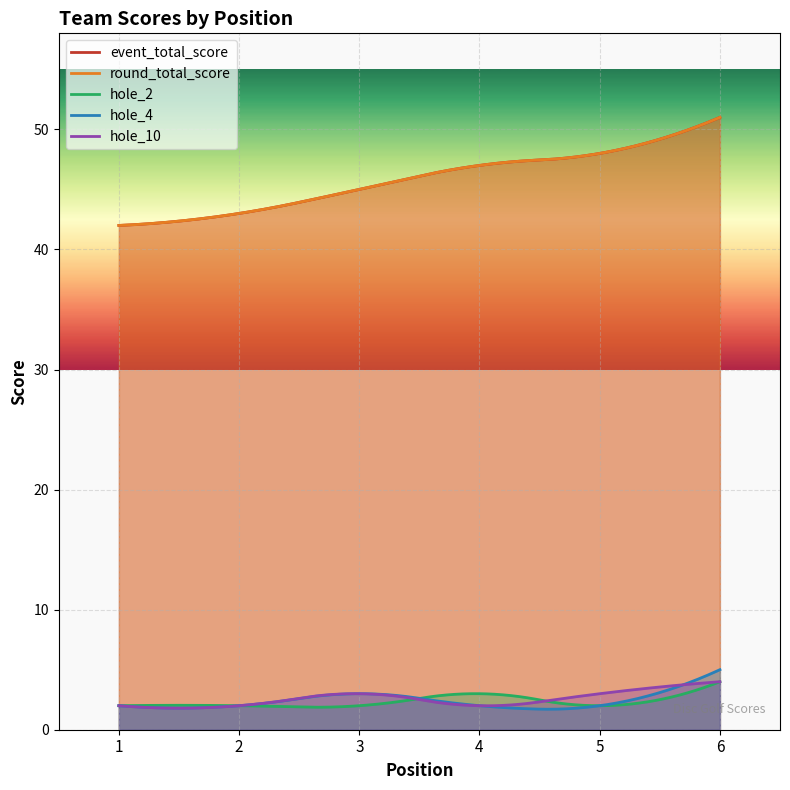

The value of hole_10 at 3 is 1. True or false?

False